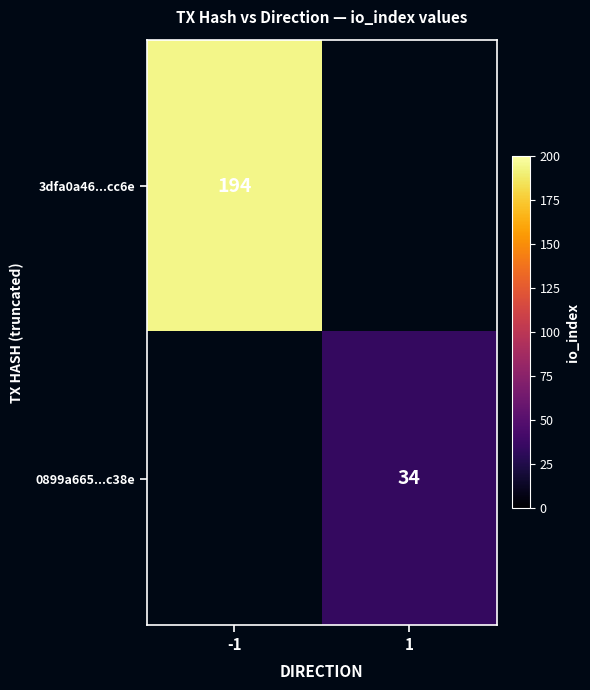

True or false: 0899a665...c38e has a value of 14 at 1.

False